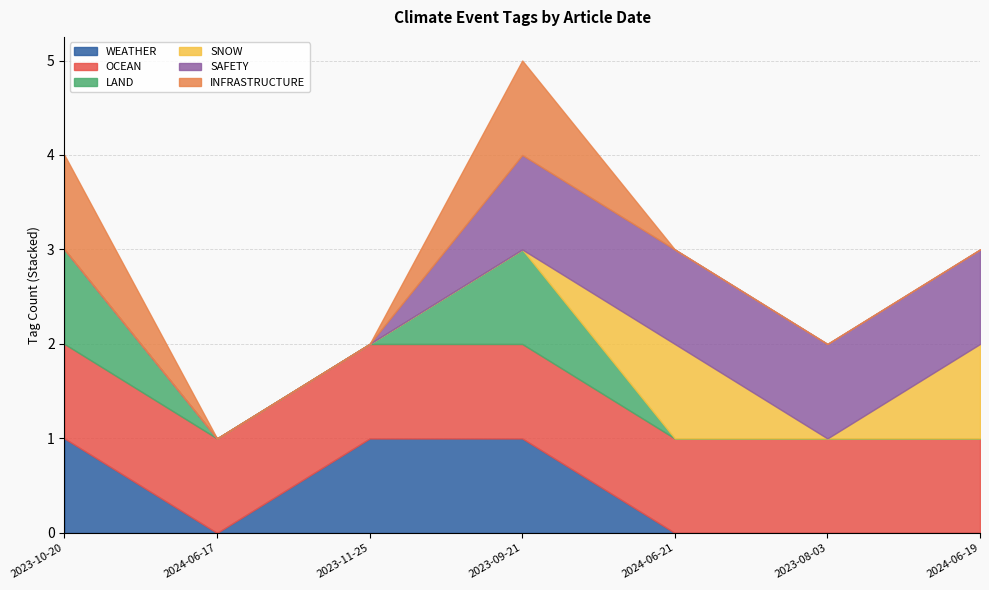

The value of WEATHER at 2023-10-20 is 1. True or false?

True